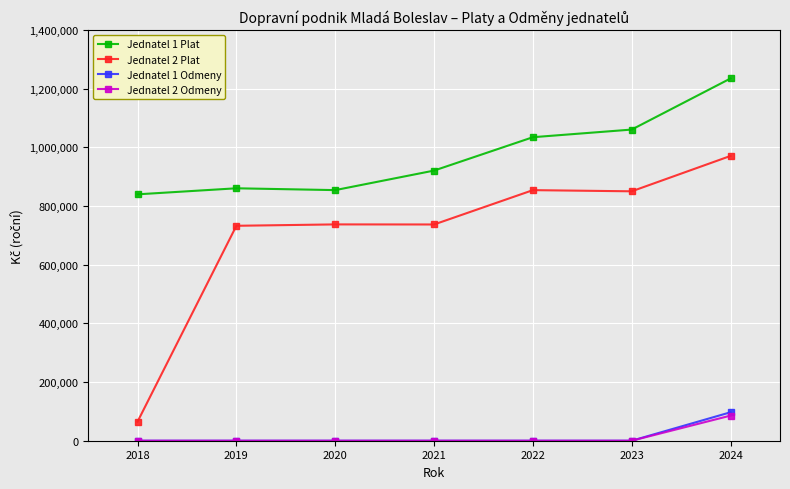

True or false: Jednatel 1 Odmeny has more than 2 points higher than both neighbors.

False